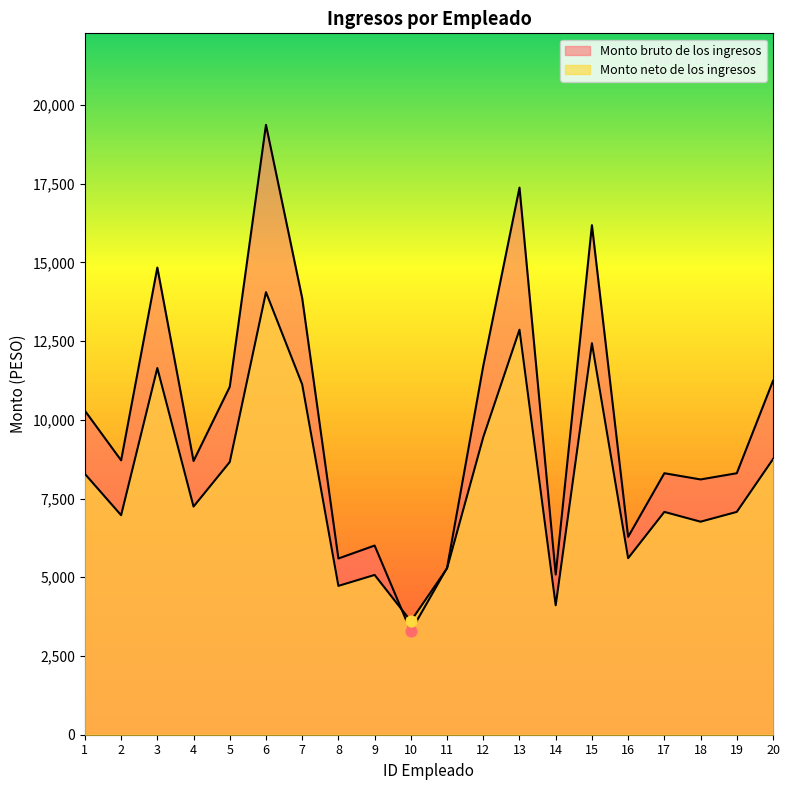

Which series has the largest total across all categories?

Monto bruto de los ingresos